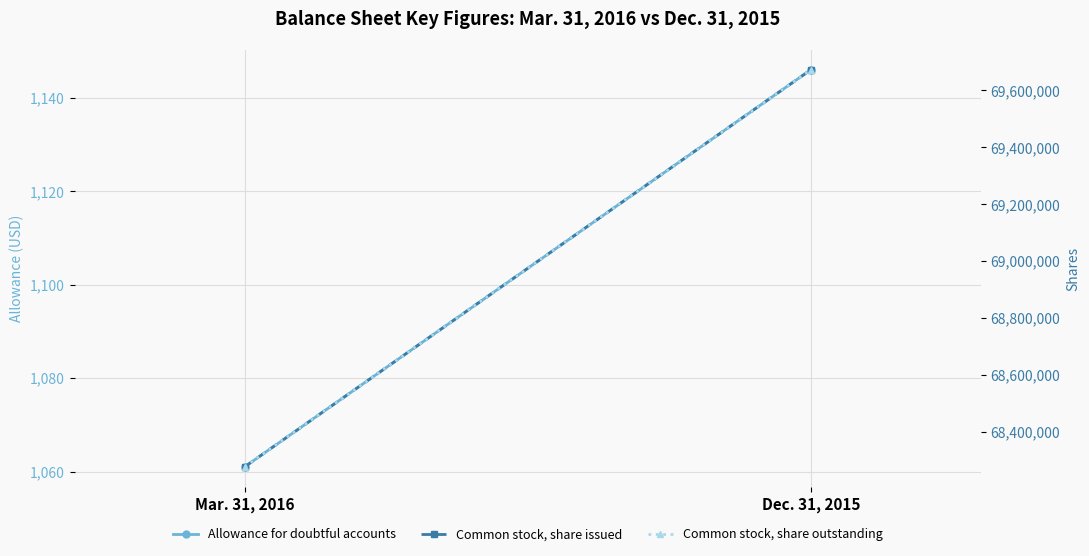

Rank the categories by Common stock, share issued value from lowest to highest.

Mar. 31, 2016, Dec. 31, 2015